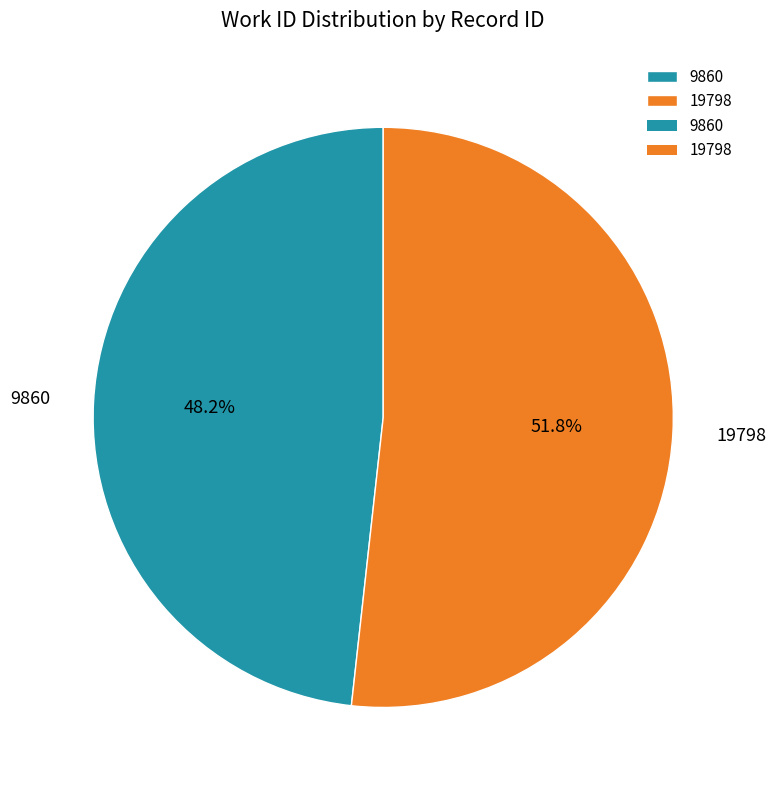

Between 9860 and 19798, which is larger?

19798